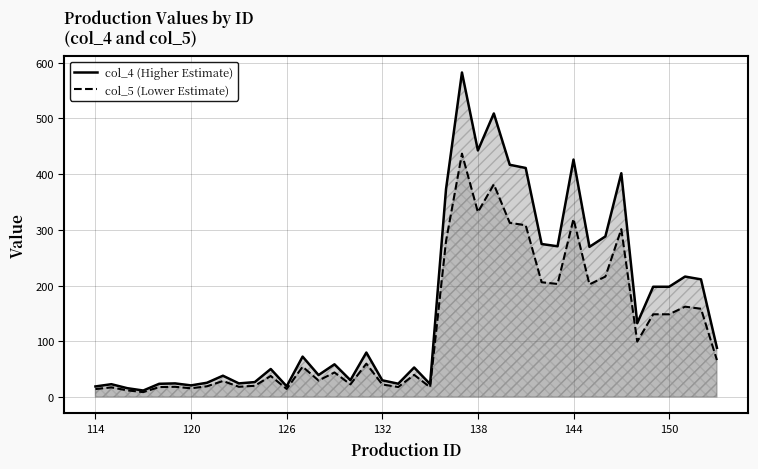

Is the value of col_4 (Higher Estimate) at 114 greater than the value of col_5 (Lower Estimate) at 144?

No